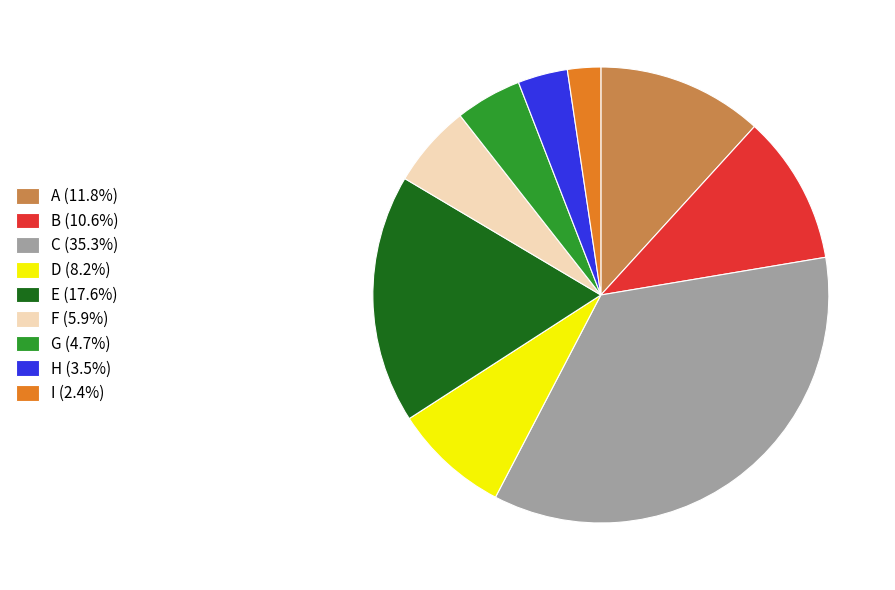

Is H the majority of the pie?

No